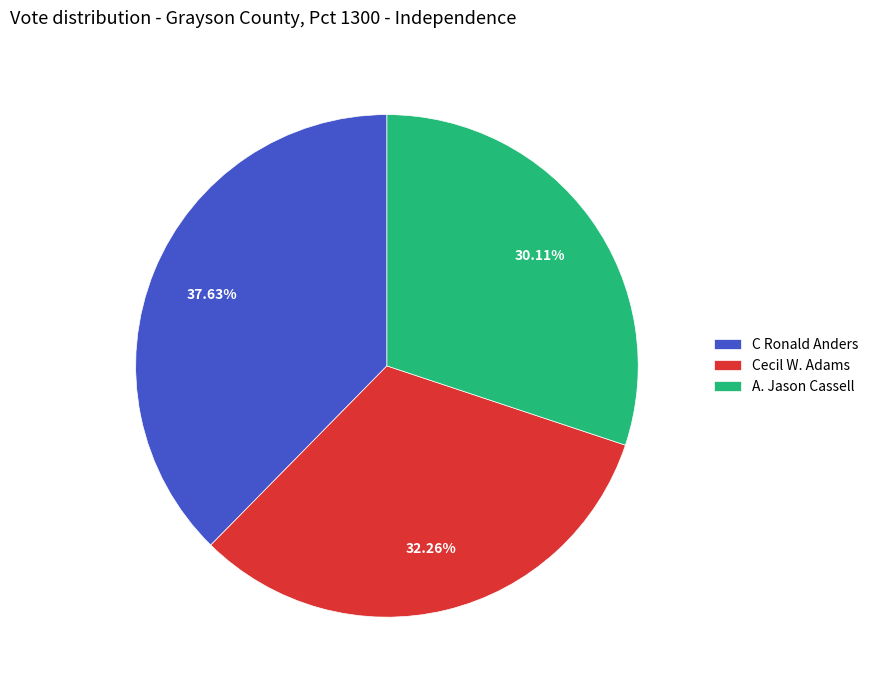

How many slices are in this pie chart?

3